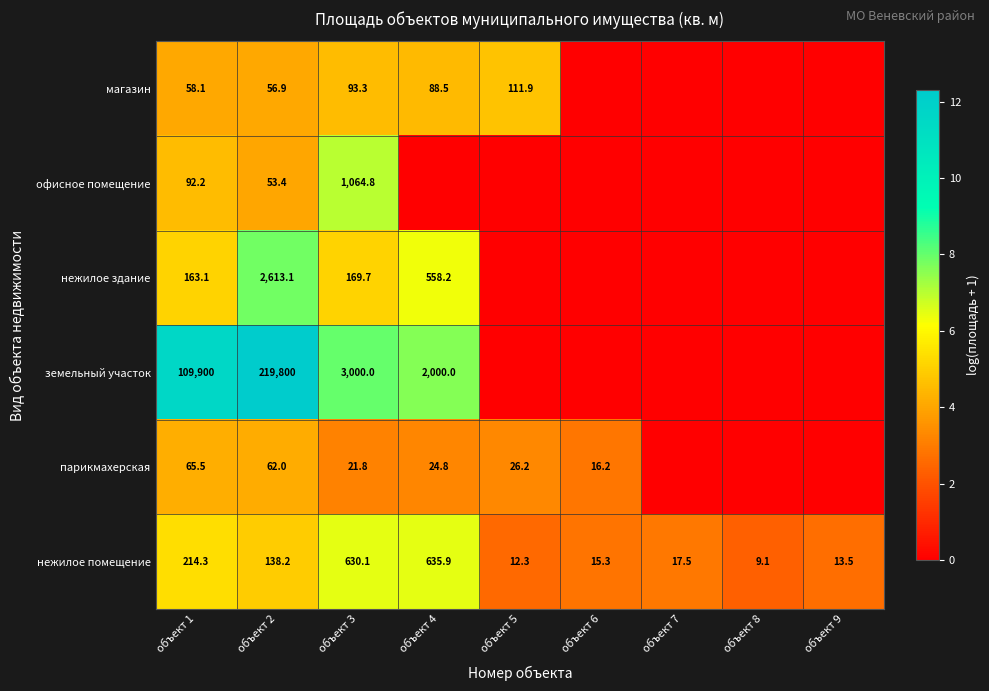

What is the sum of the нежилое помещение values at объект 9 and объект 3?

643.6